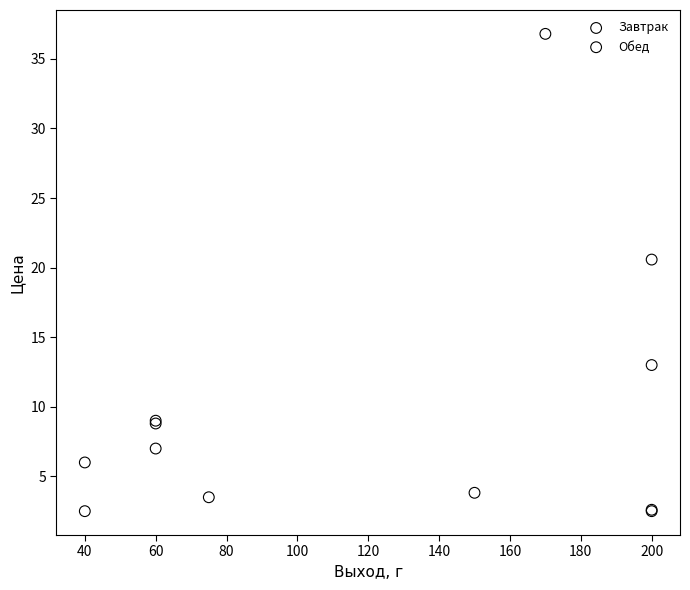

What are all the series names shown in the legend?

Завтрак, Обед